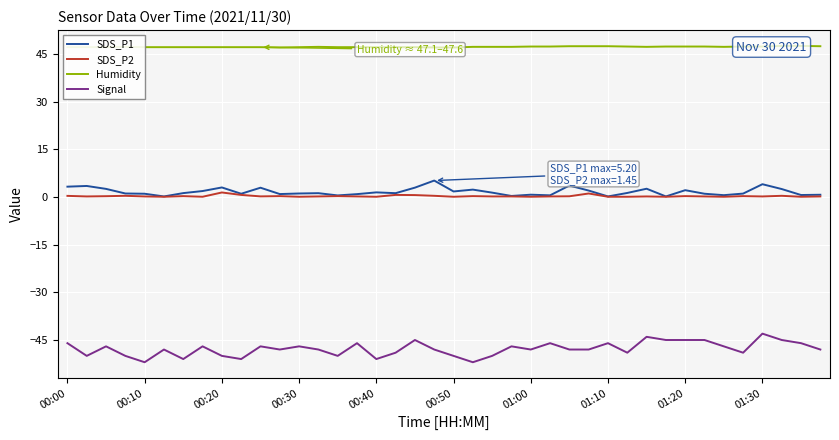

What is the highest value of the SDS_P1 series?

5.2